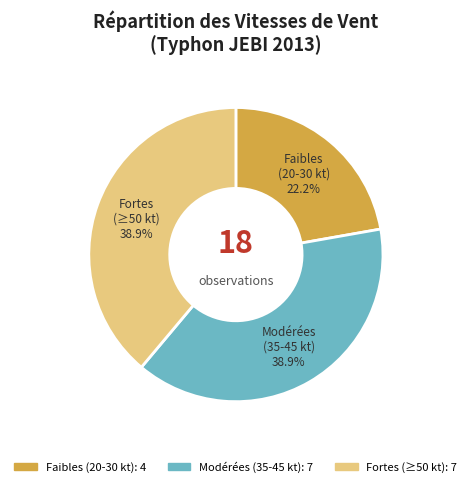

To the nearest percent, what is the average slice percentage?

33%